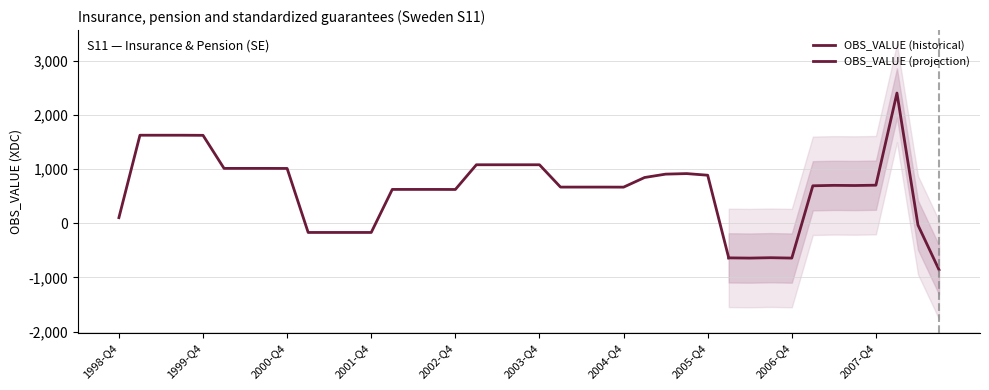

Count the number of categories in the chart.

40